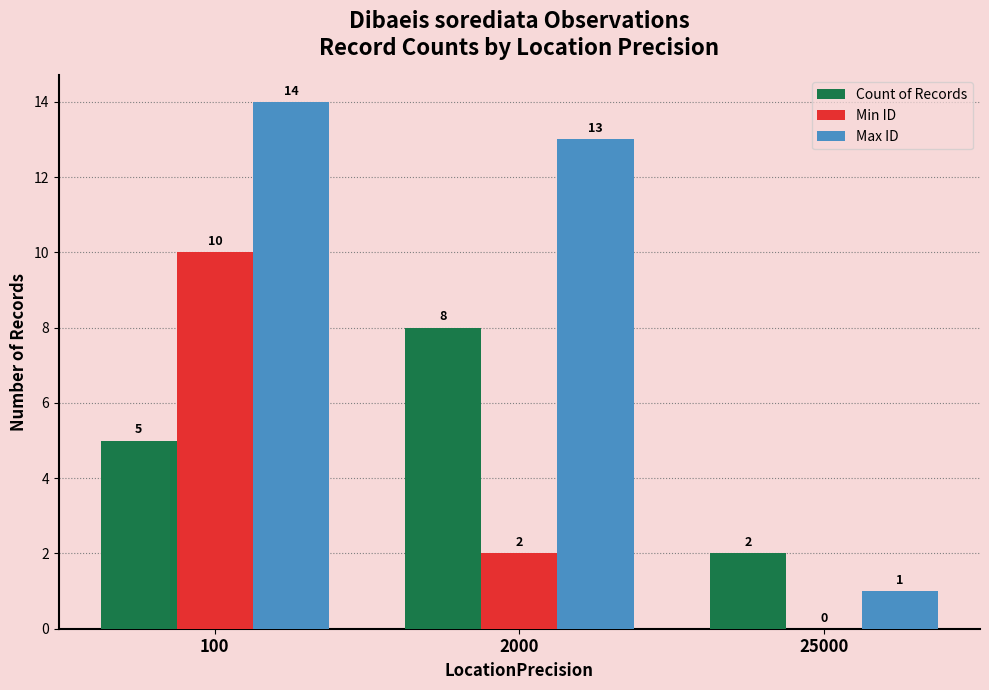

The Max ID series shows 2 at 25000. True or false?

False